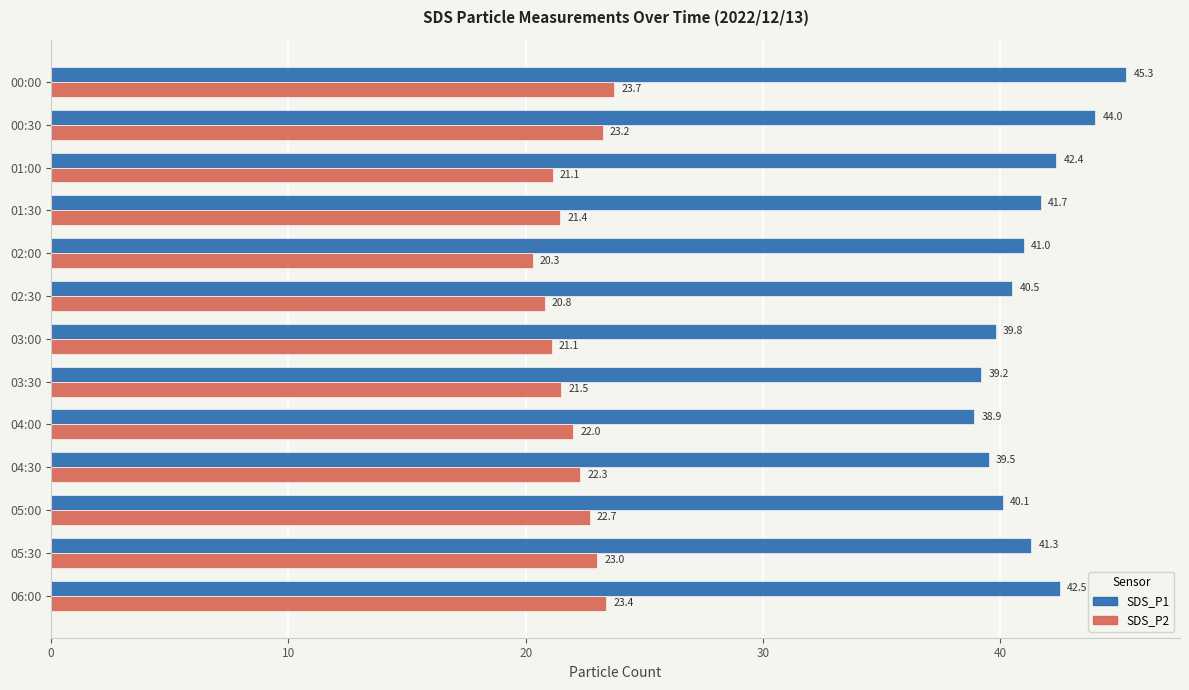

Between 00:30 and 04:30, which series saw the biggest shift?

SDS_P1